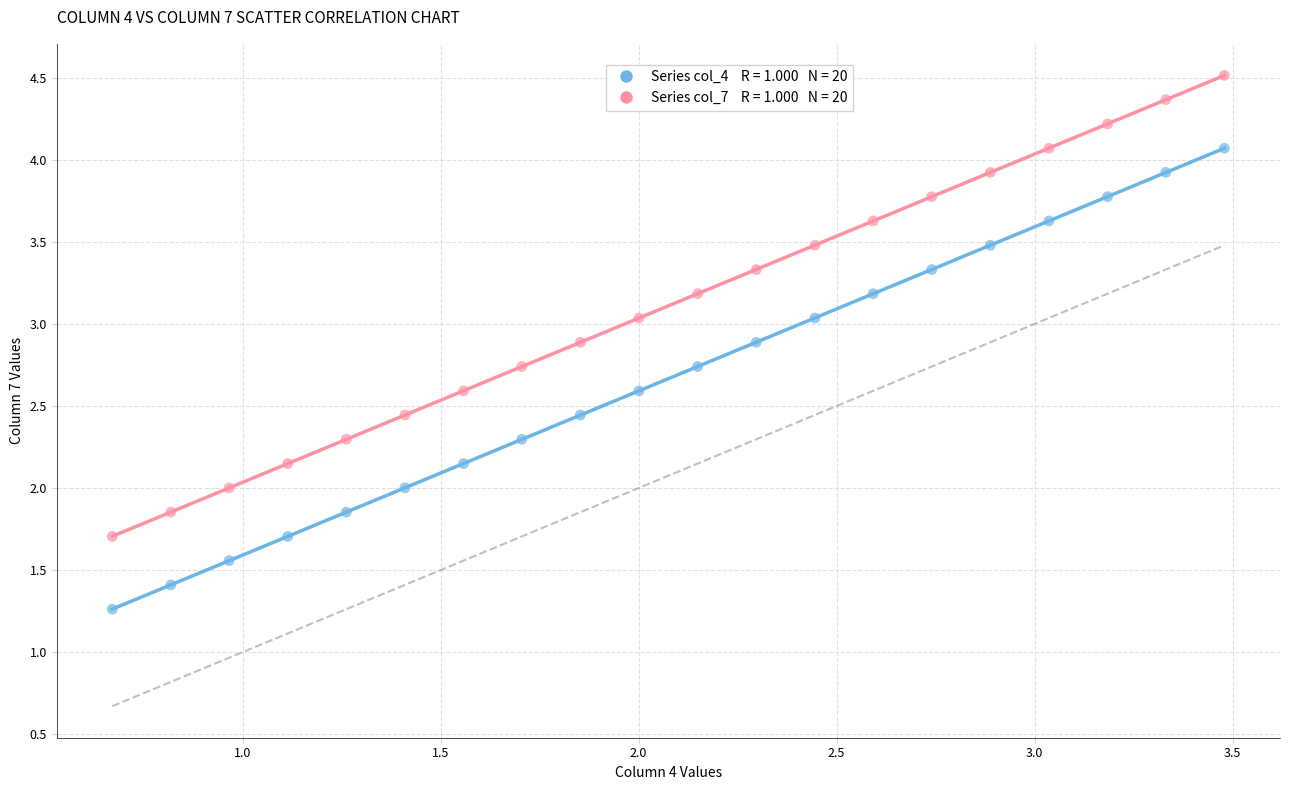

Across all data points, what is the range of X values (max minus min)?

2.8